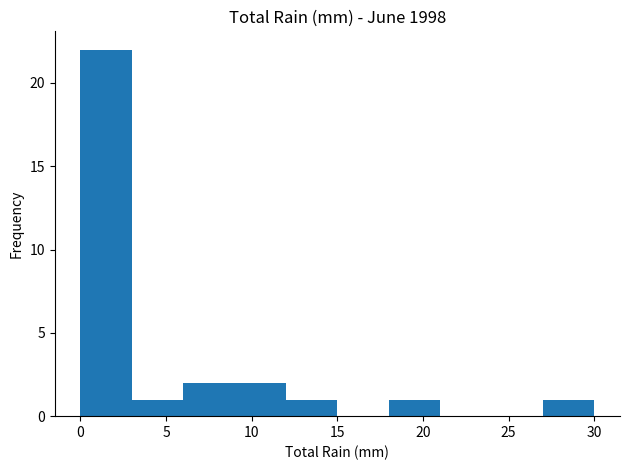

Over which range of the x-axis is the bar tallest?

0 to 3